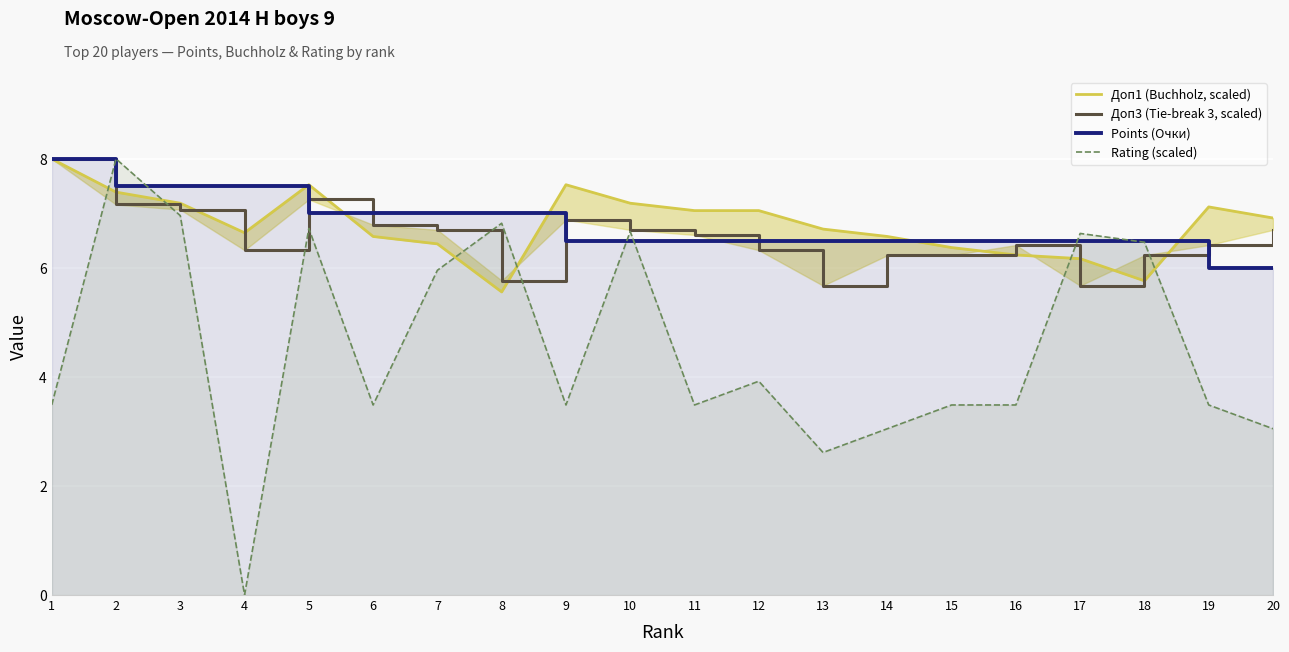

What is the value of the Доп3 (Tie-break 3, scaled) point at the 11th from the left?

6.6